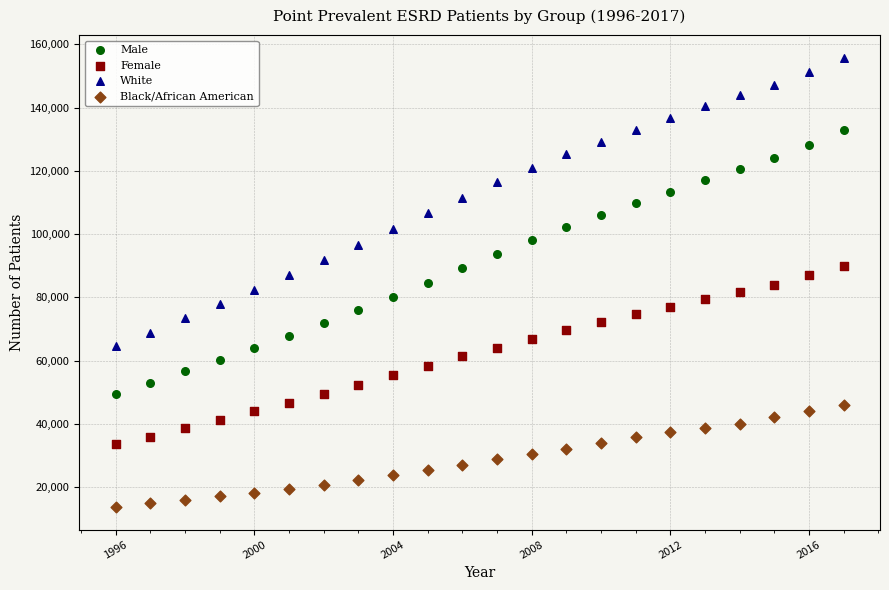

What are all the series names shown in the legend?

Male, Female, White, Black/African American